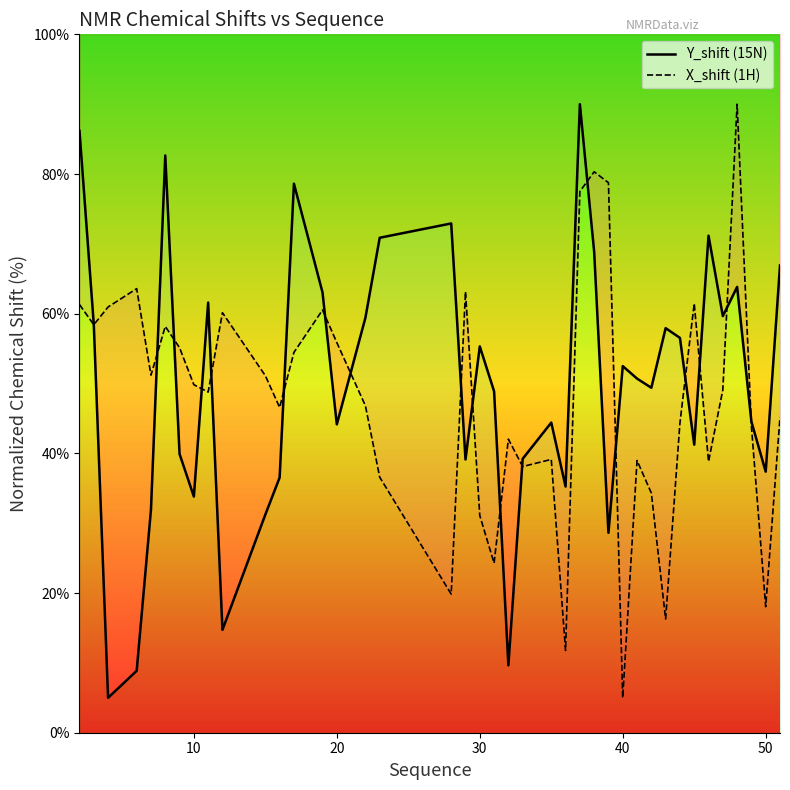

What is the value of the X_shift (1H) point at the 38th from the left?

43.9